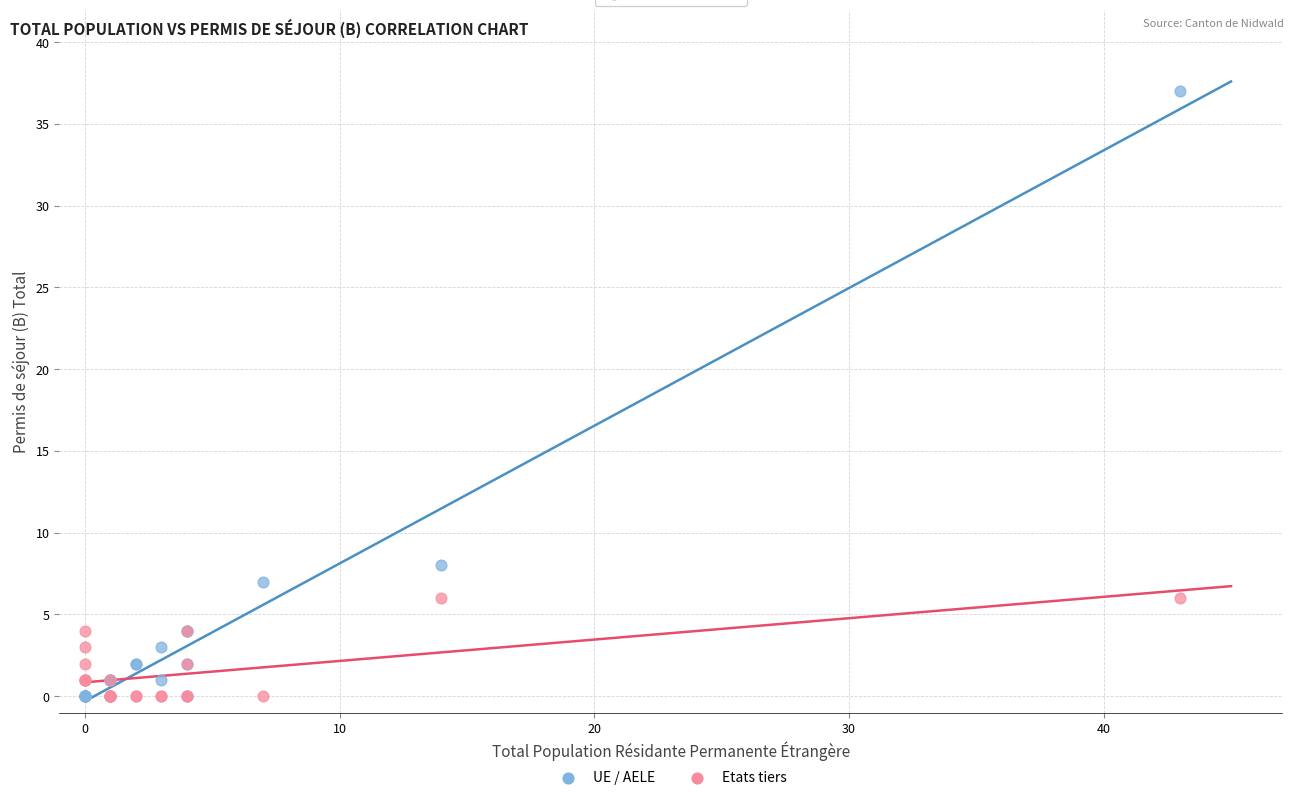

Across all series, what Y value is closest to 18?

8